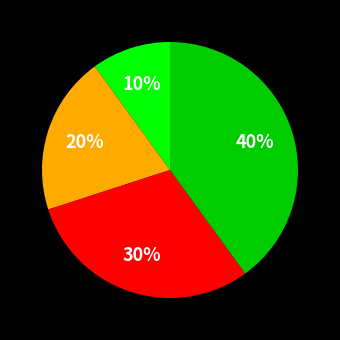

Is there any slice that represents more than half of the pie?

No